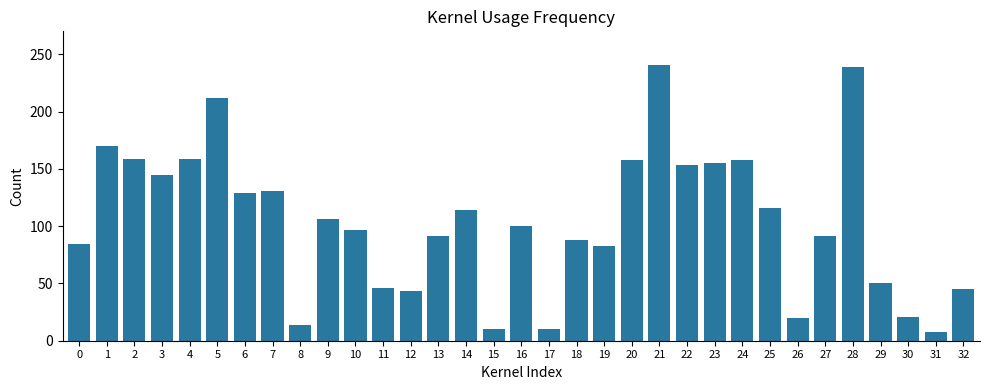

What is the average value?

104